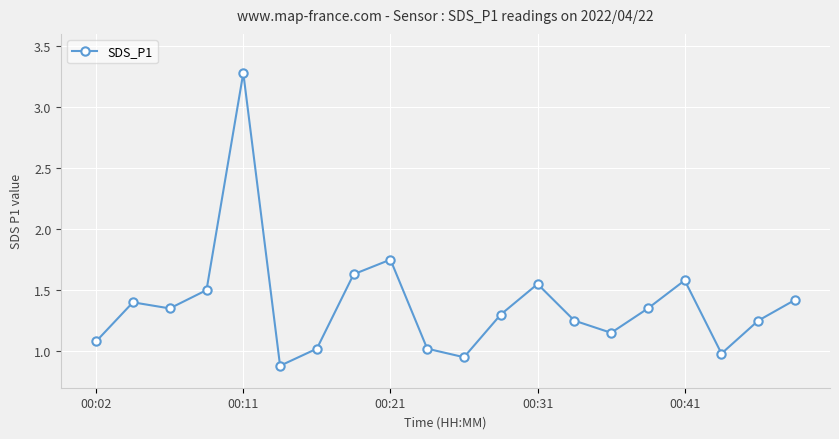

What is the maximum value shown in the chart?

3.3